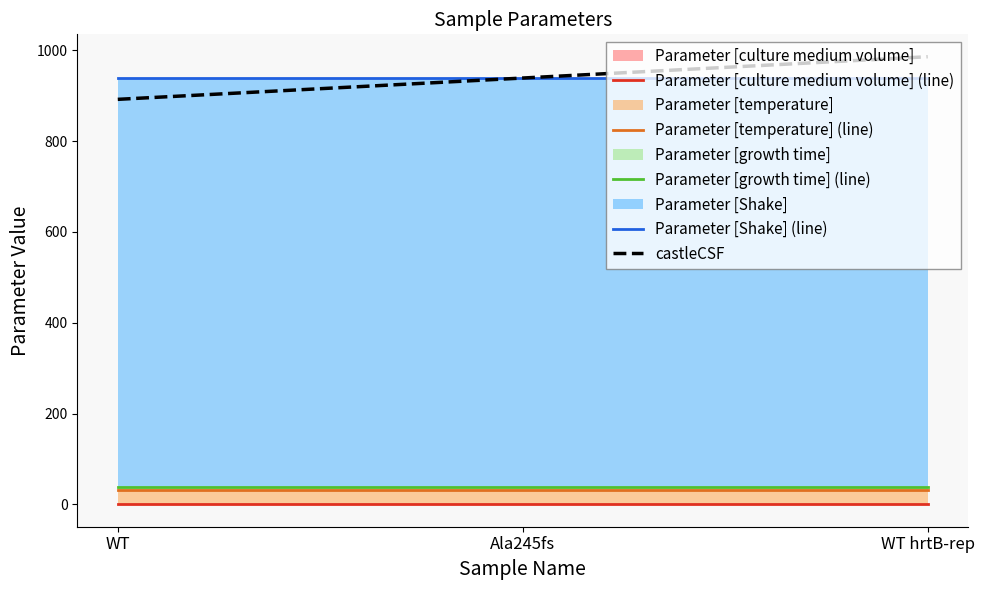

What is the label of the 3rd point from the right?

WT